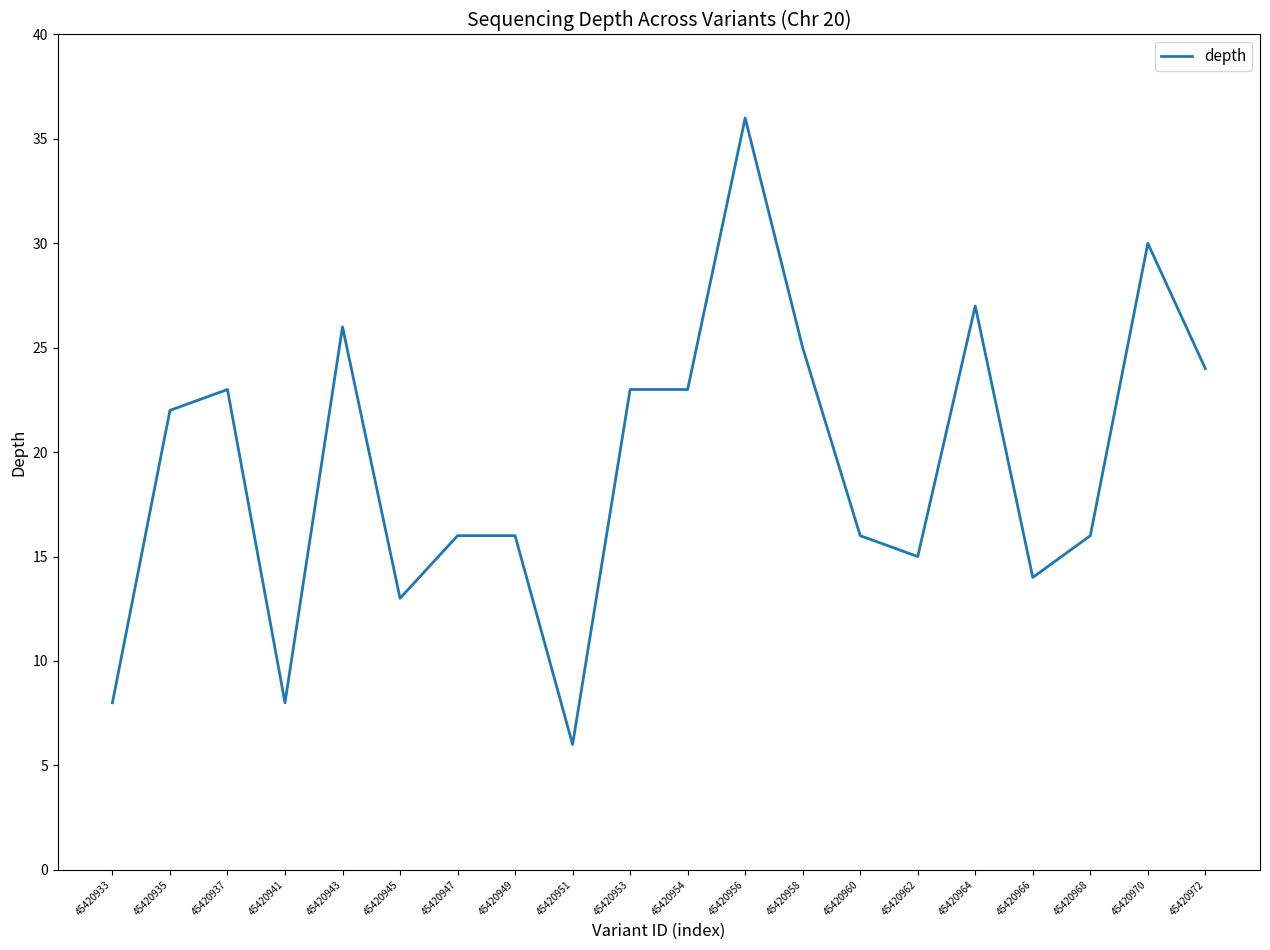

What is the sum of the values at 45420933 and 45420954?

31